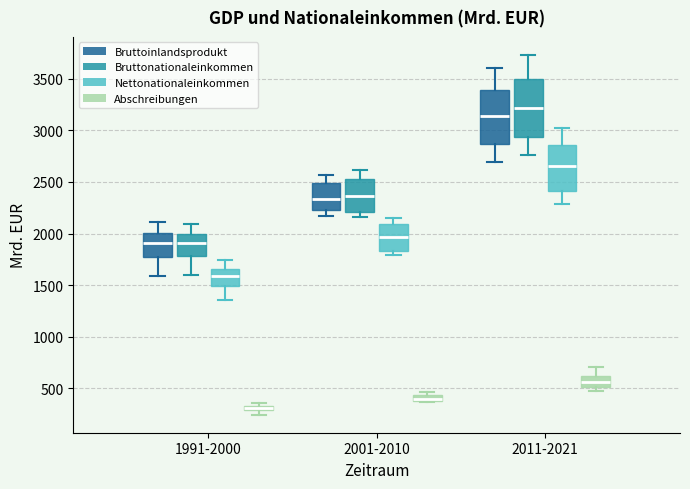

Which box has the highest median line?

2011-2021 (Bruttonationaleinkommen)